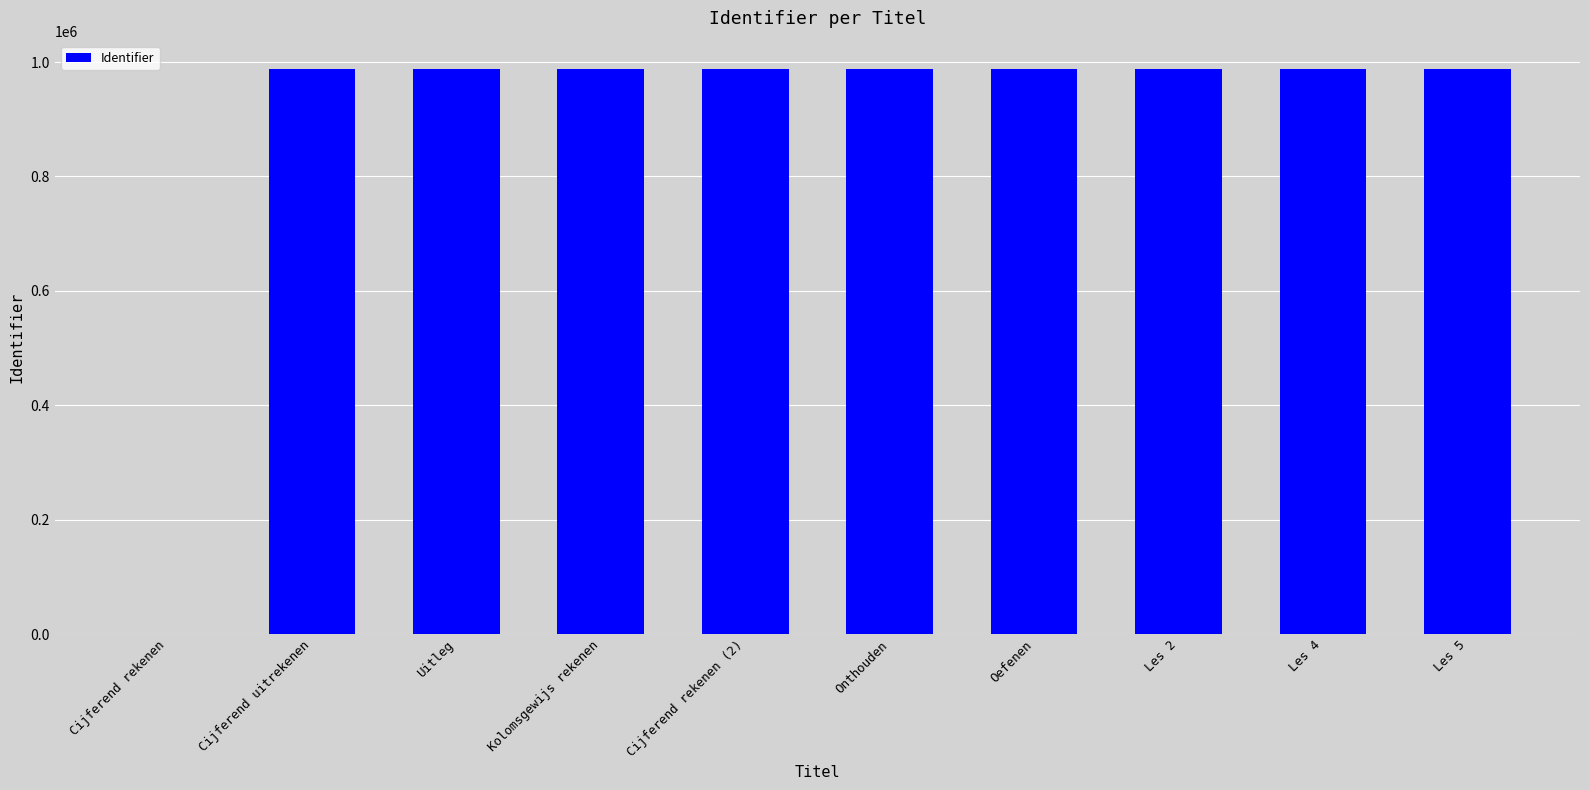

What is the sum of all values?

8891022